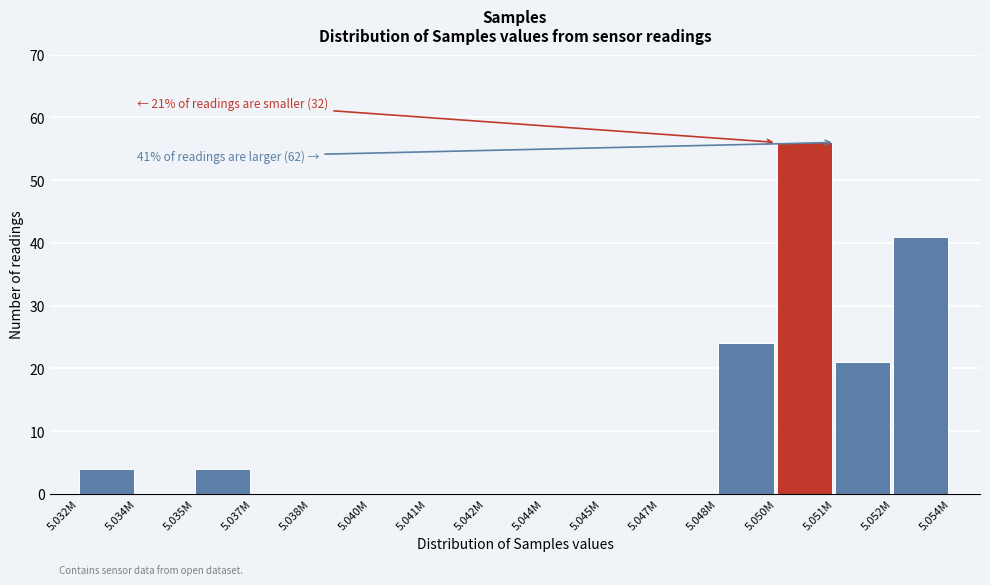

Reading right to left, list all the values displayed in this chart.

5.052M=41	5.051M=21	5.050M=56	5.048M=24	5.047M=0	5.045M=0	5.044M=0	5.042M=0	5.041M=0	5.040M=0	5.038M=0	5.037M=0	5.035M=4	5.034M=0	5.032M=4